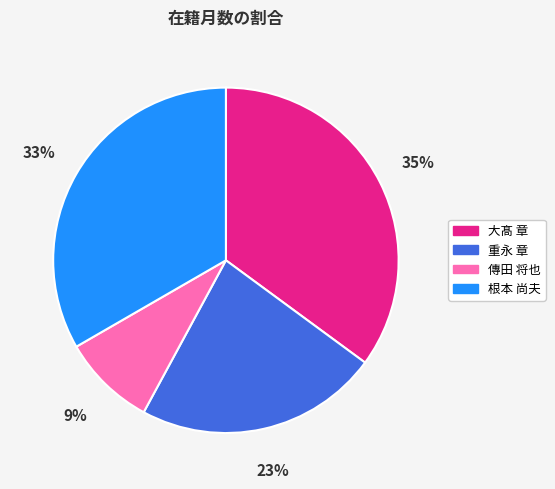

Count the number of slices in the pie.

4